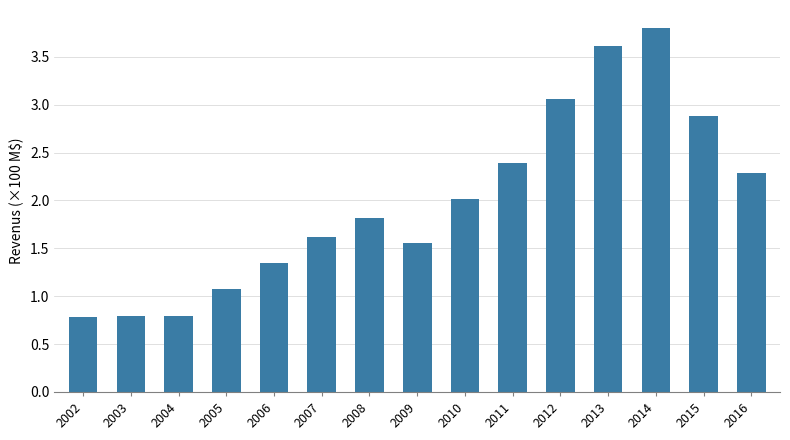

What is the smallest value displayed?

0.8